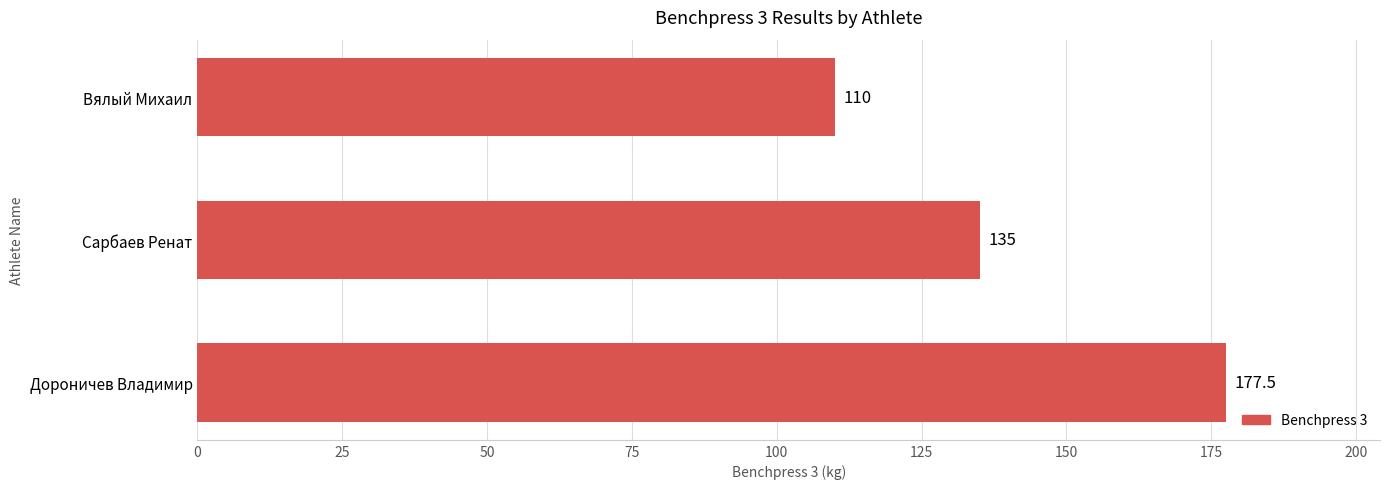

At which label is the value closest to 143?

Сарбаев Ренат